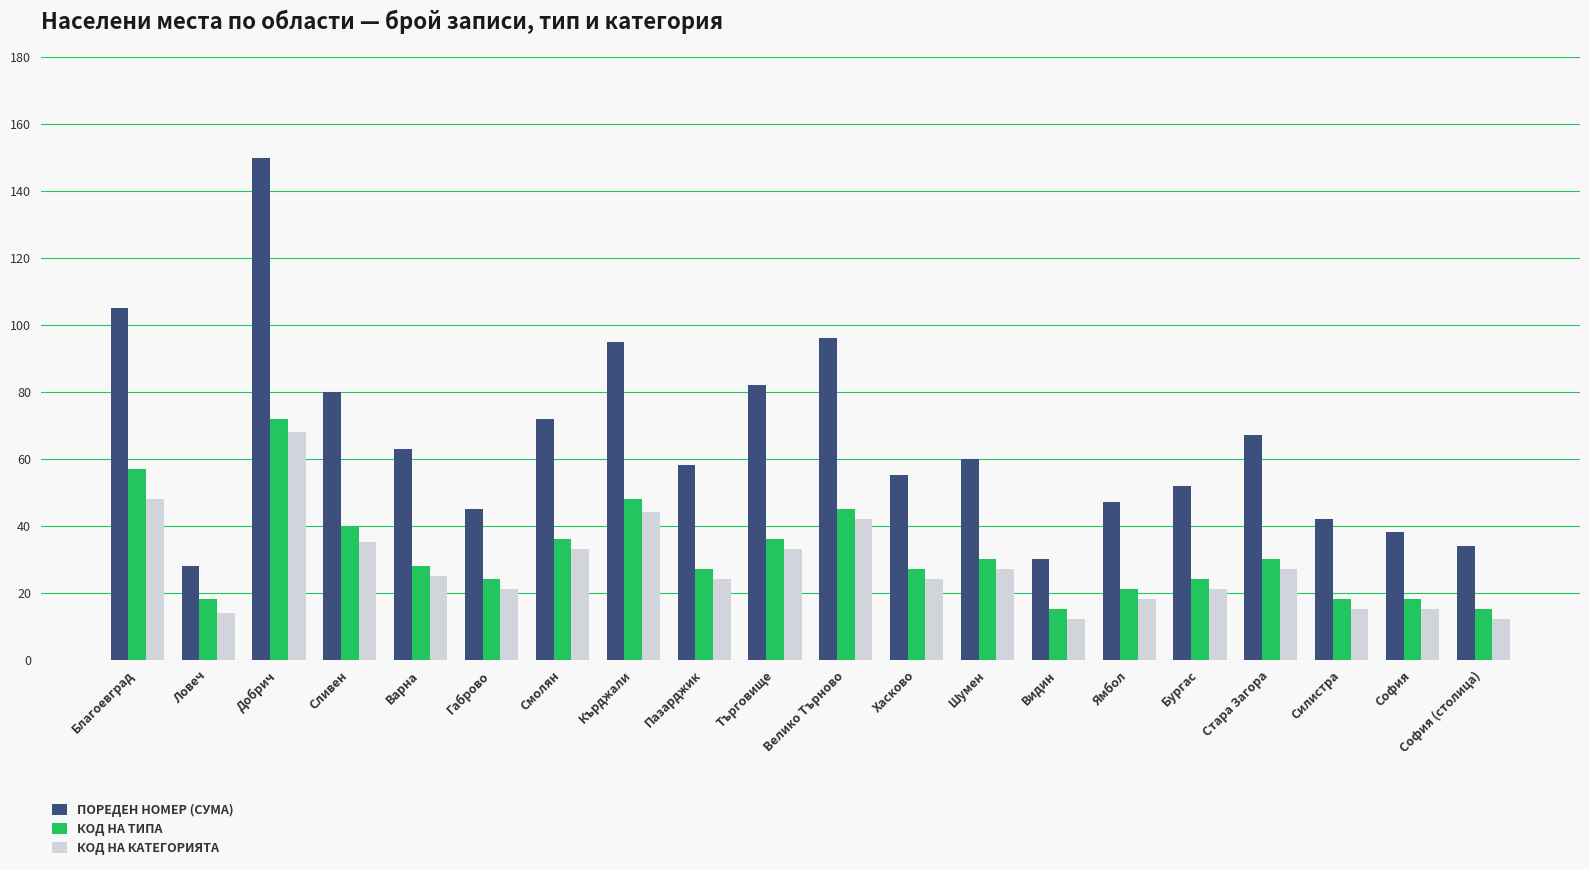

How many groups of bars are there?

20